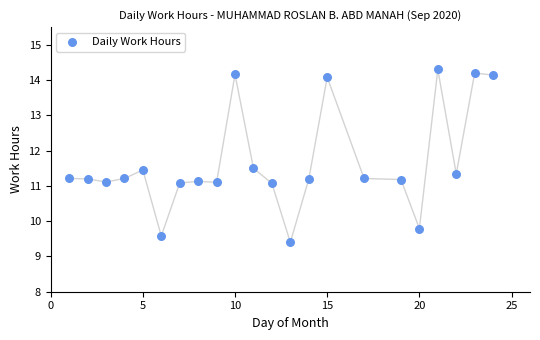

What is the range of Y values (max minus min)?

4.9